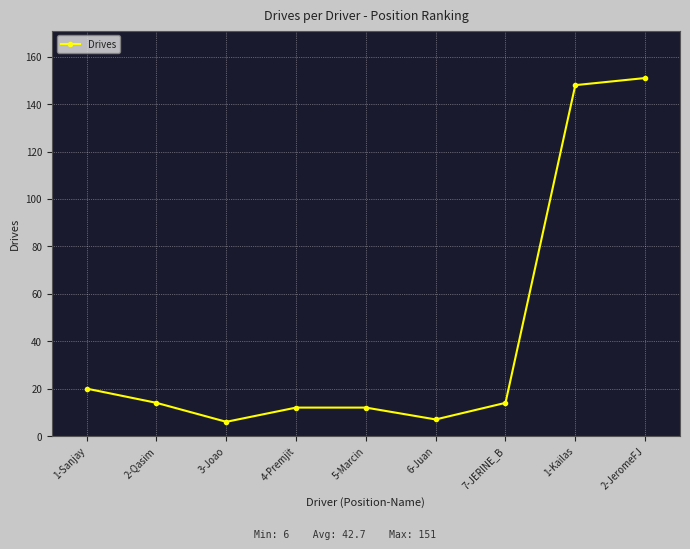

What is the difference between the values at 3-Joao and 2-Qasim?

8